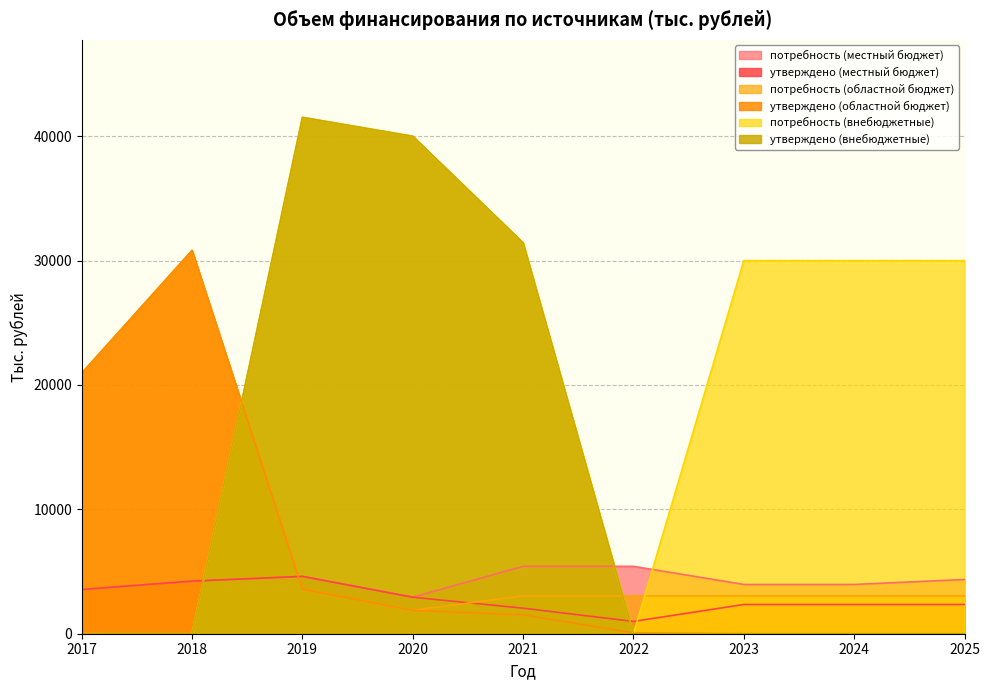

At which category does утверждено (местный бюджет) reach its first local peak?

2019